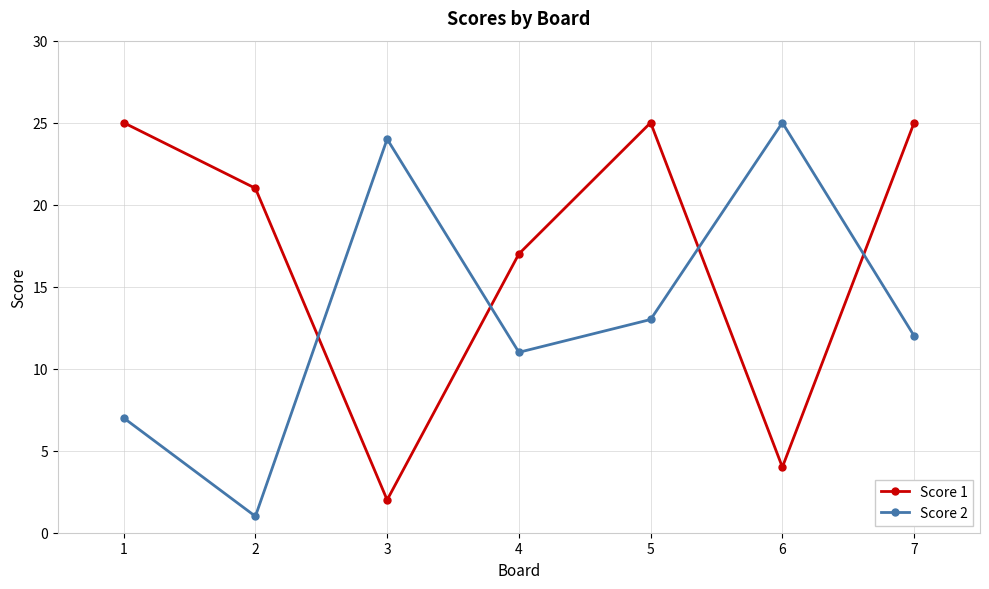

How many values in the Score 2 series are below 12?

3